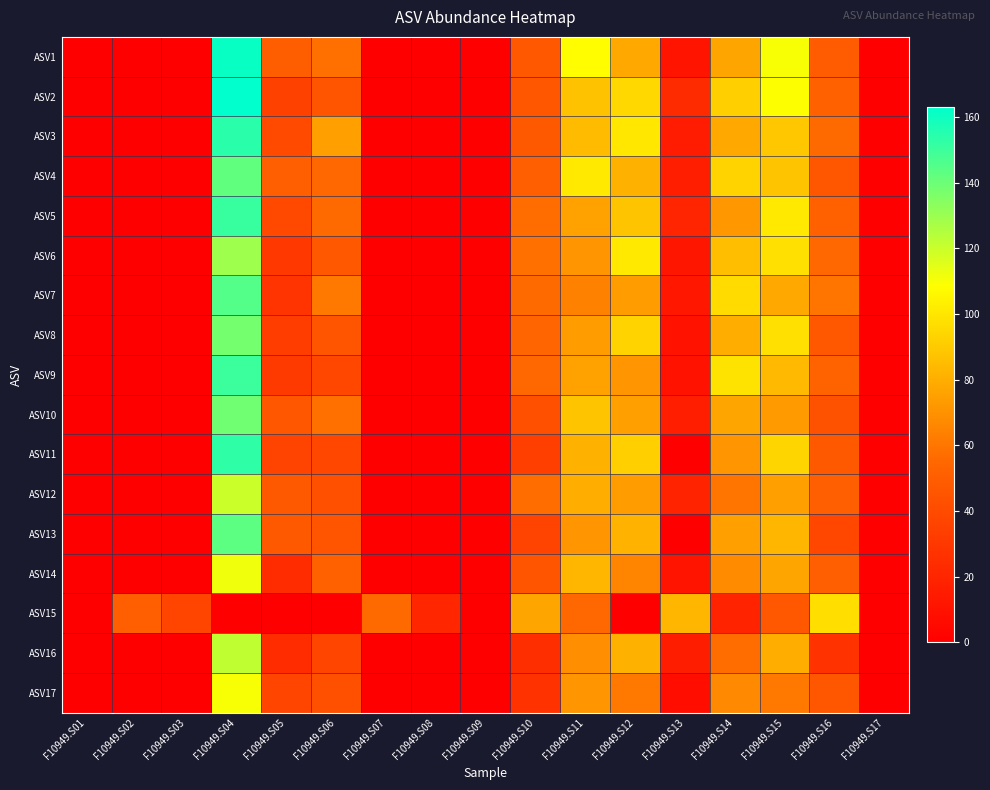

Which series changed the most between F10949.S04 and F10949.S06?

ASV2